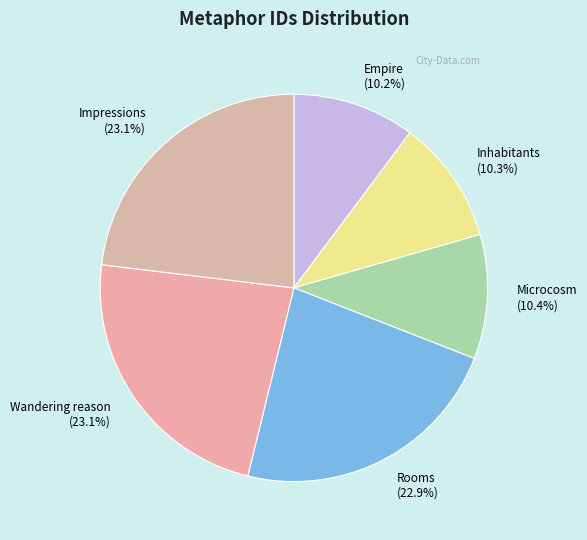

What percentage is the Empire slice, to the nearest percent?

10%